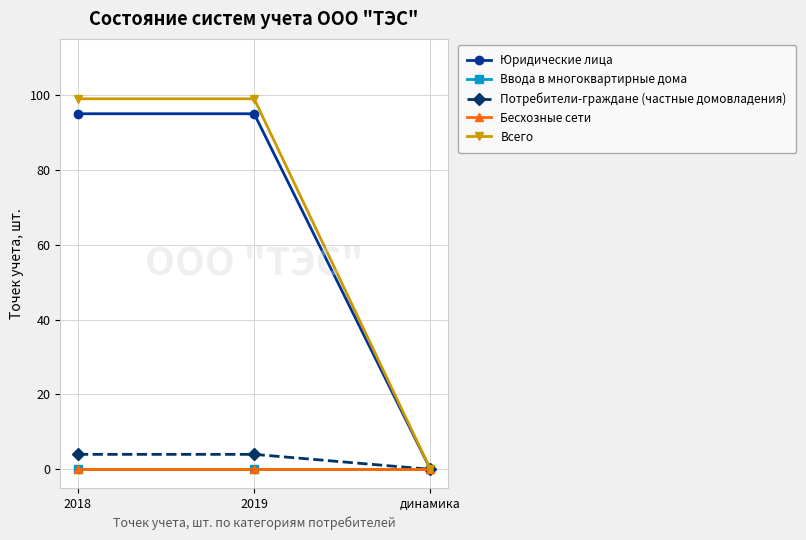

Reading left to right, transcribe all the data shown in this chart.

Юридические лица: 95	95	0
Ввода в многоквартирные дома: 0	0	0
Потребители-граждане (частные домовладения): 4	4	0
Бесхозные сети: 0	0	0
Всего: 99	99	0